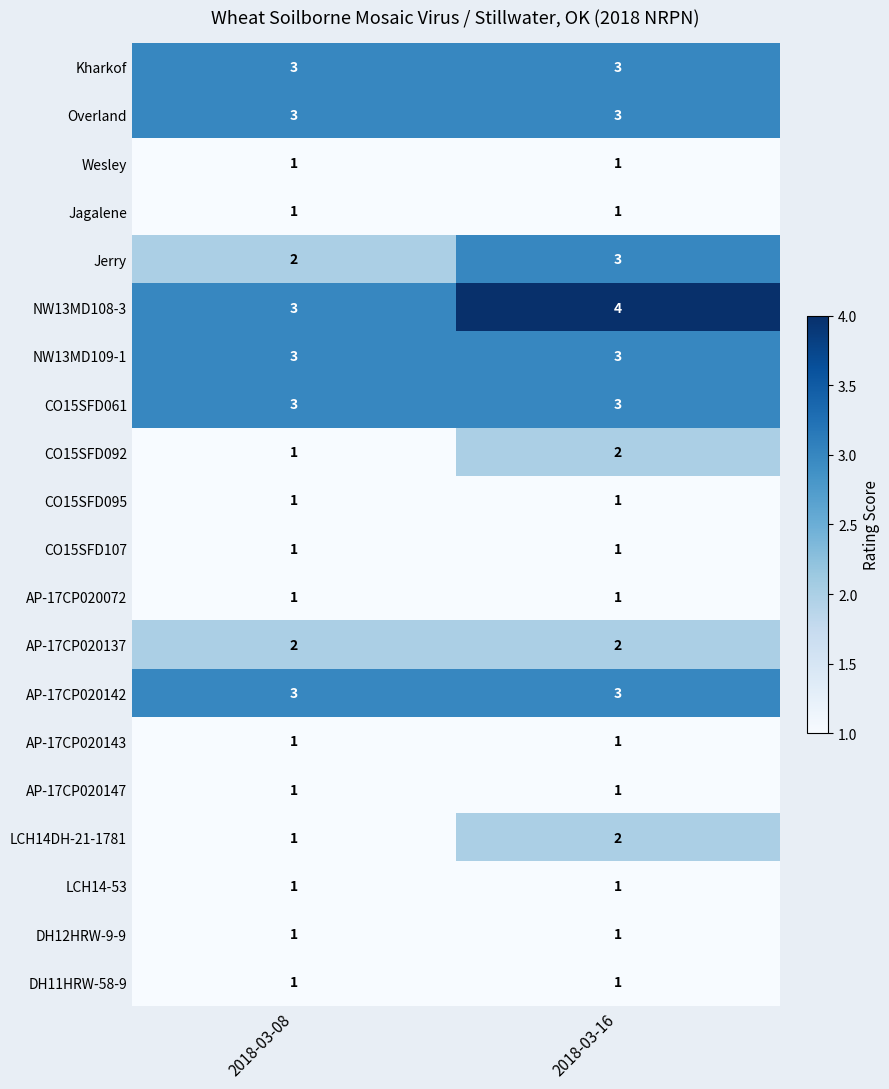

The AP-17CP020142 series shows 3 at 2018-03-08. True or false?

True